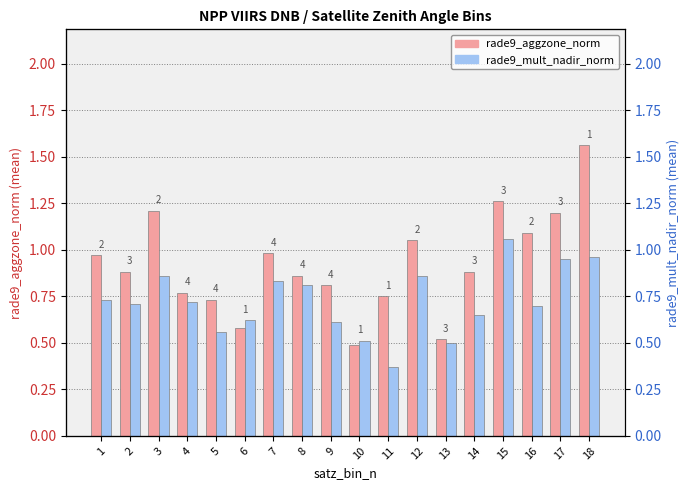

List the series in order of their overall mean, lowest first.

rade9_mult_nadir_norm, rade9_aggzone_norm